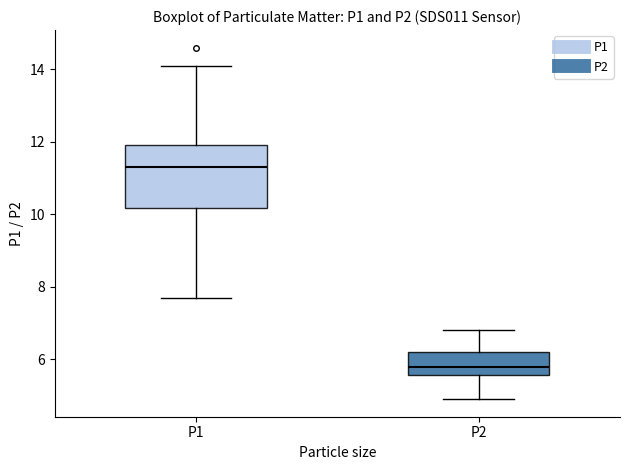

Comparing the boxes themselves (not the whiskers), which one is the tallest?

P1